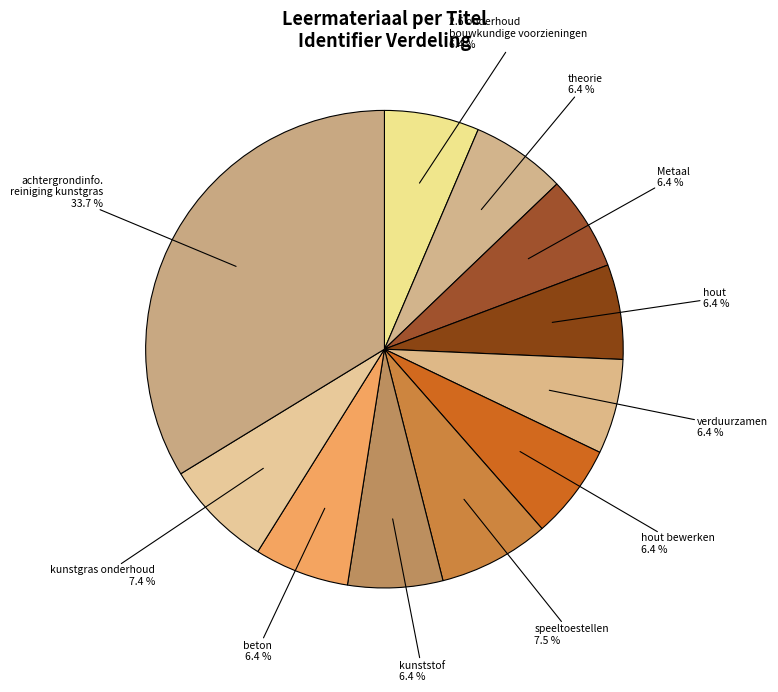

What percentage is NOT represented by kunststof?

93.6%